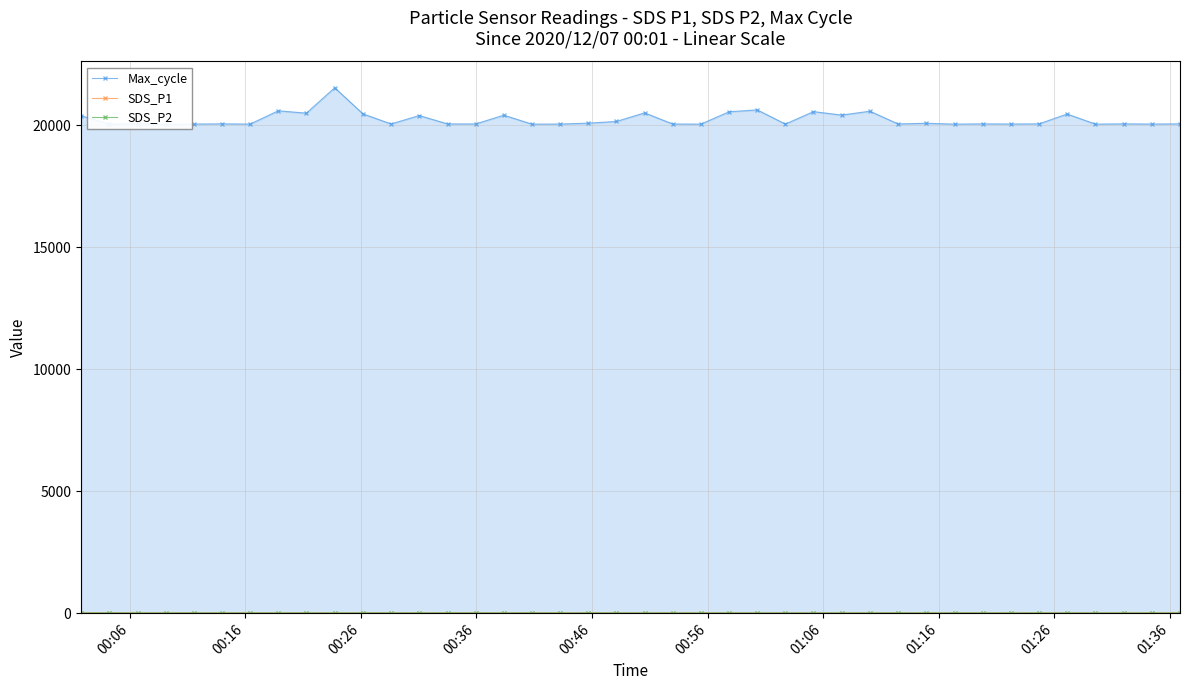

How many values in the Max_cycle series exceed 20060?

17